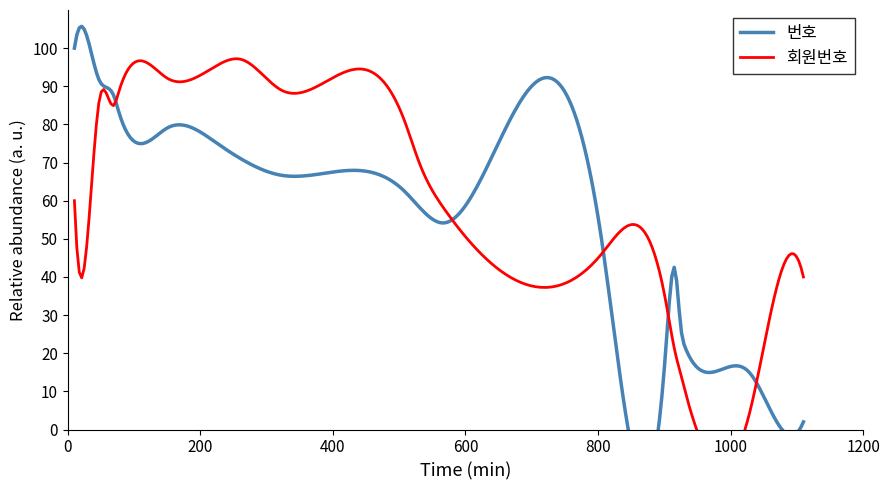

Which has a higher value, 7 or 11?

7